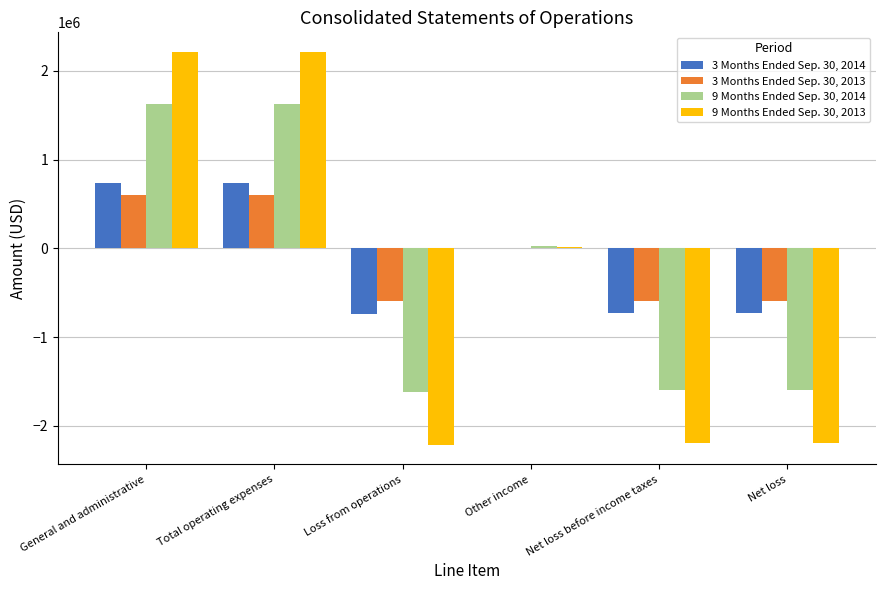

What is the maximum value shown in the chart?

2211000